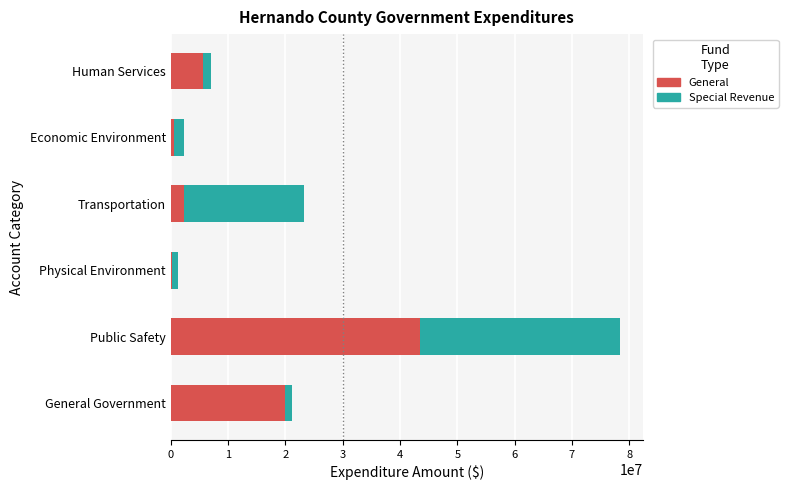

At which category is the sum across all series the highest?

Public Safety